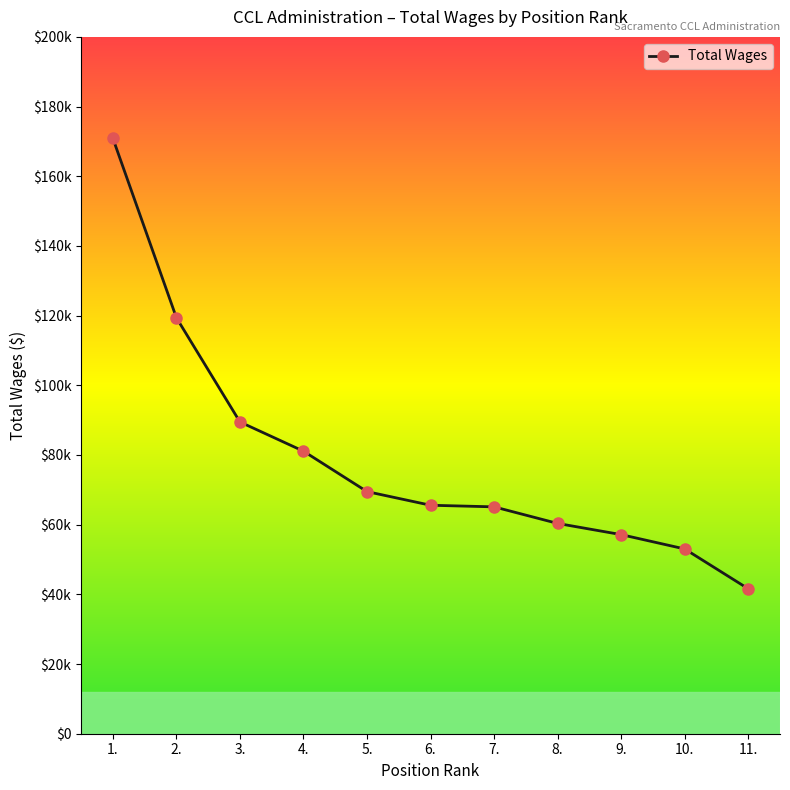

Is this an area chart (filled region under the line)?

No